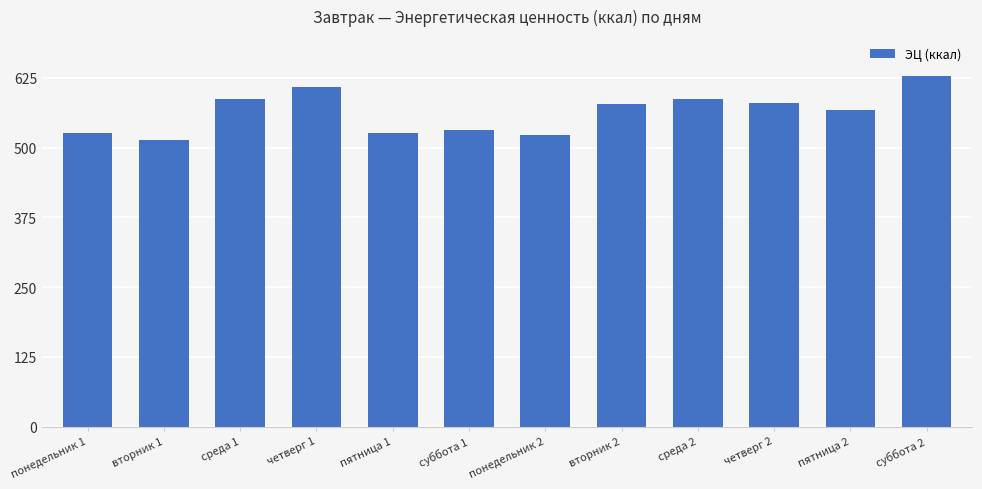

The value at среда 2 is 586.8. True or false?

True